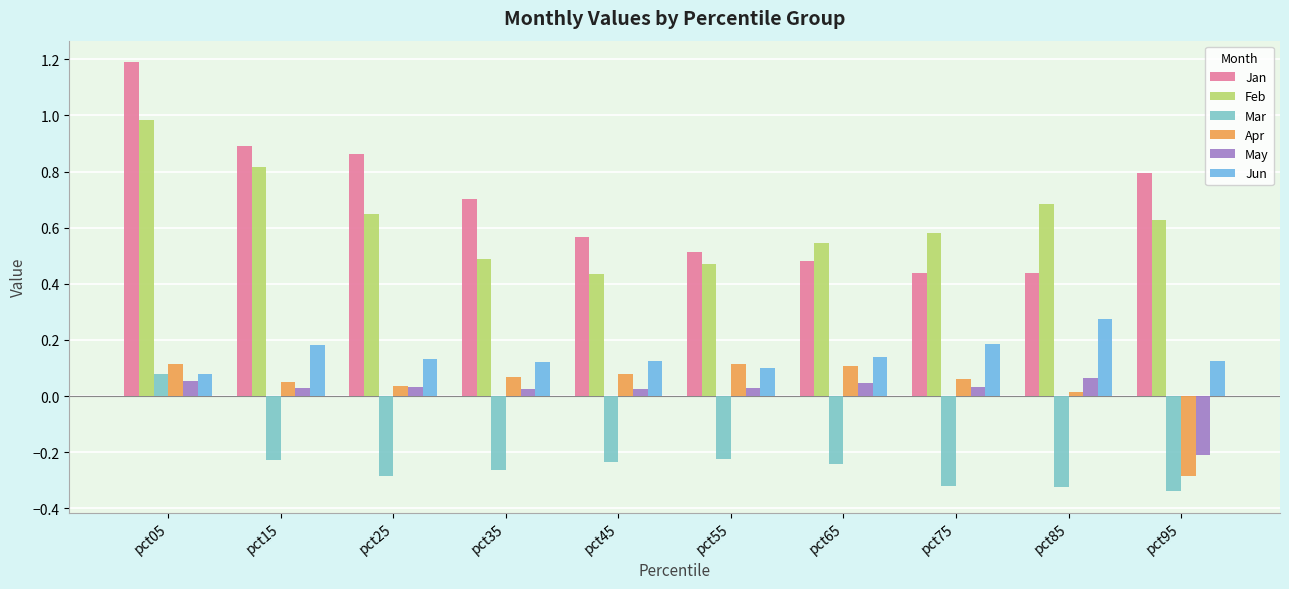

Rank the series at pct85 from highest to lowest value.

Feb, Jan, Jun, May, Apr, Mar